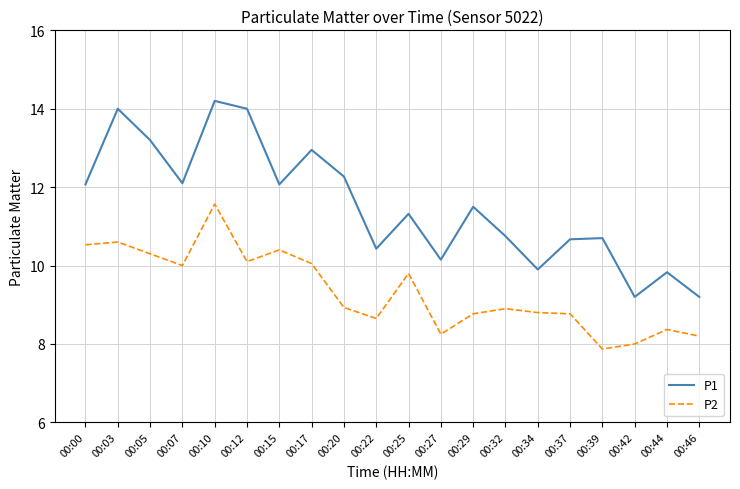

What is the spread (max minus min) of values at 00:29?

2.7